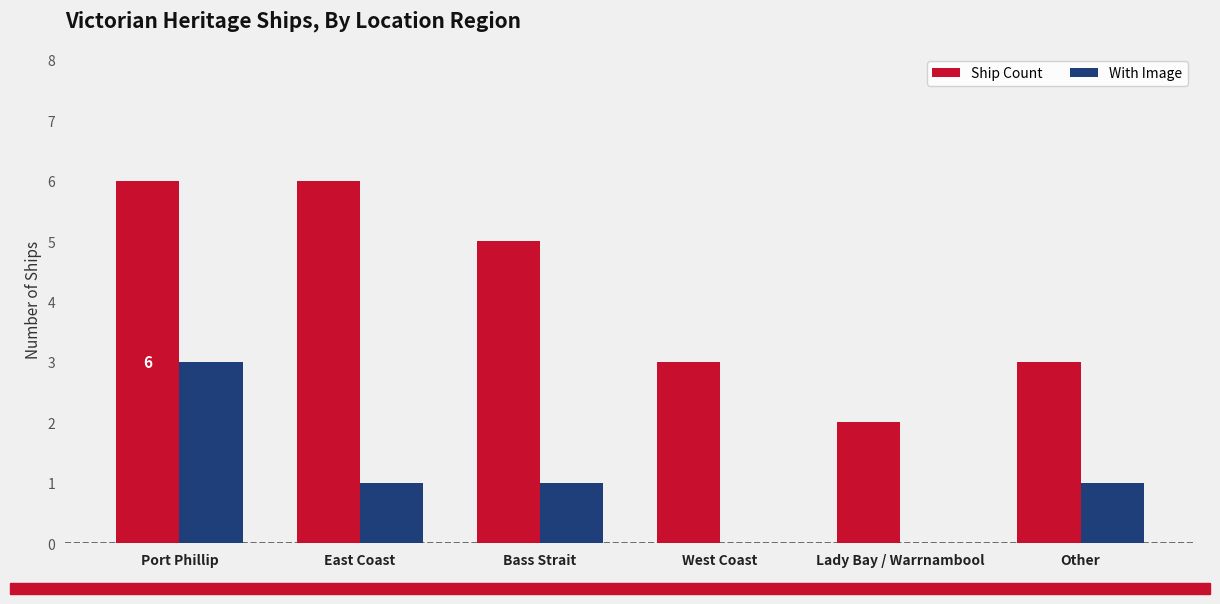

Is it true that Ship Count equals 10 at Port Phillip?

False